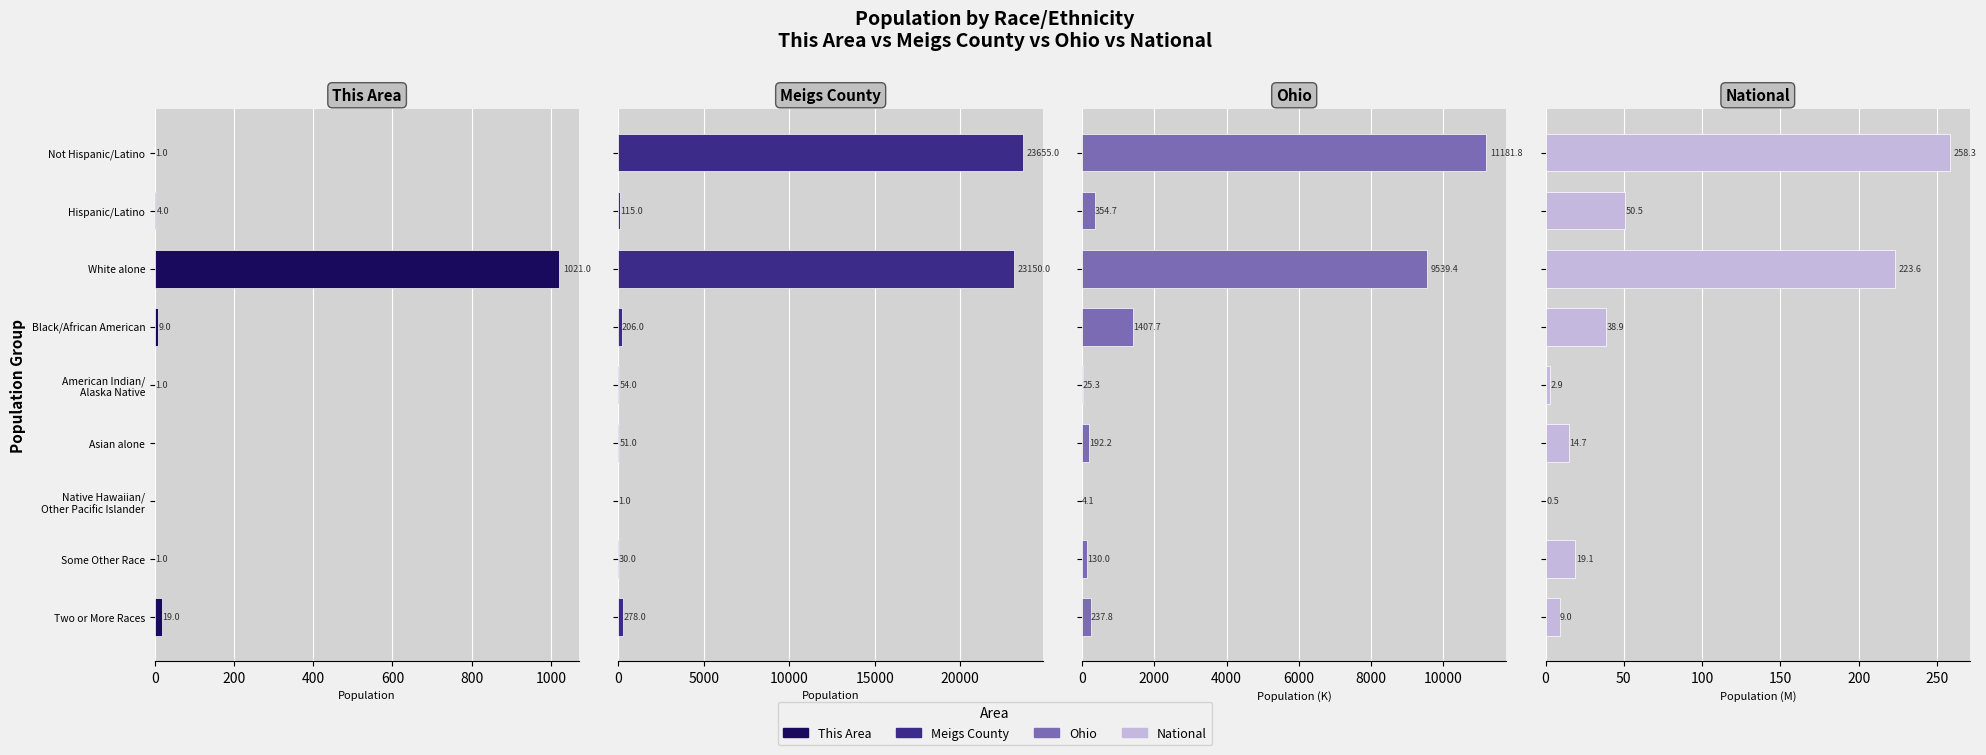

List the series in order of their peak value, lowest first.

National, This Area, Ohio, Meigs County